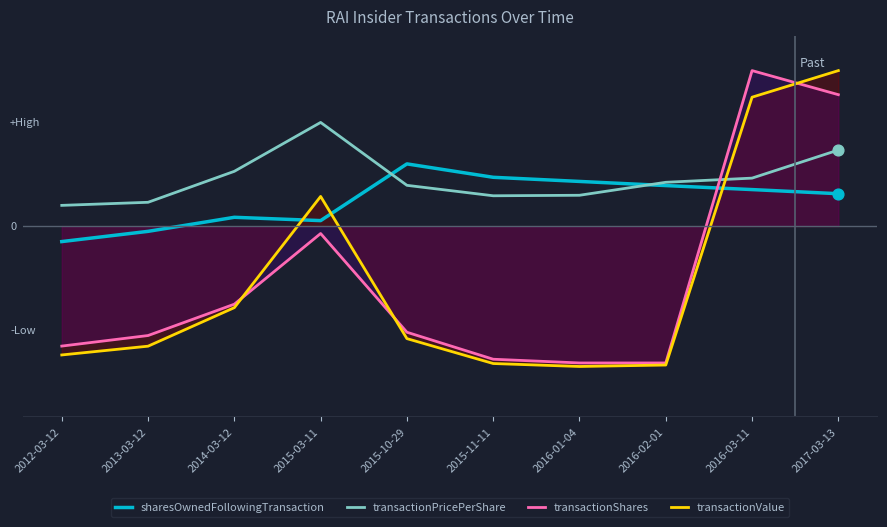

Which series reaches the maximum Y coordinate?

transactionShares